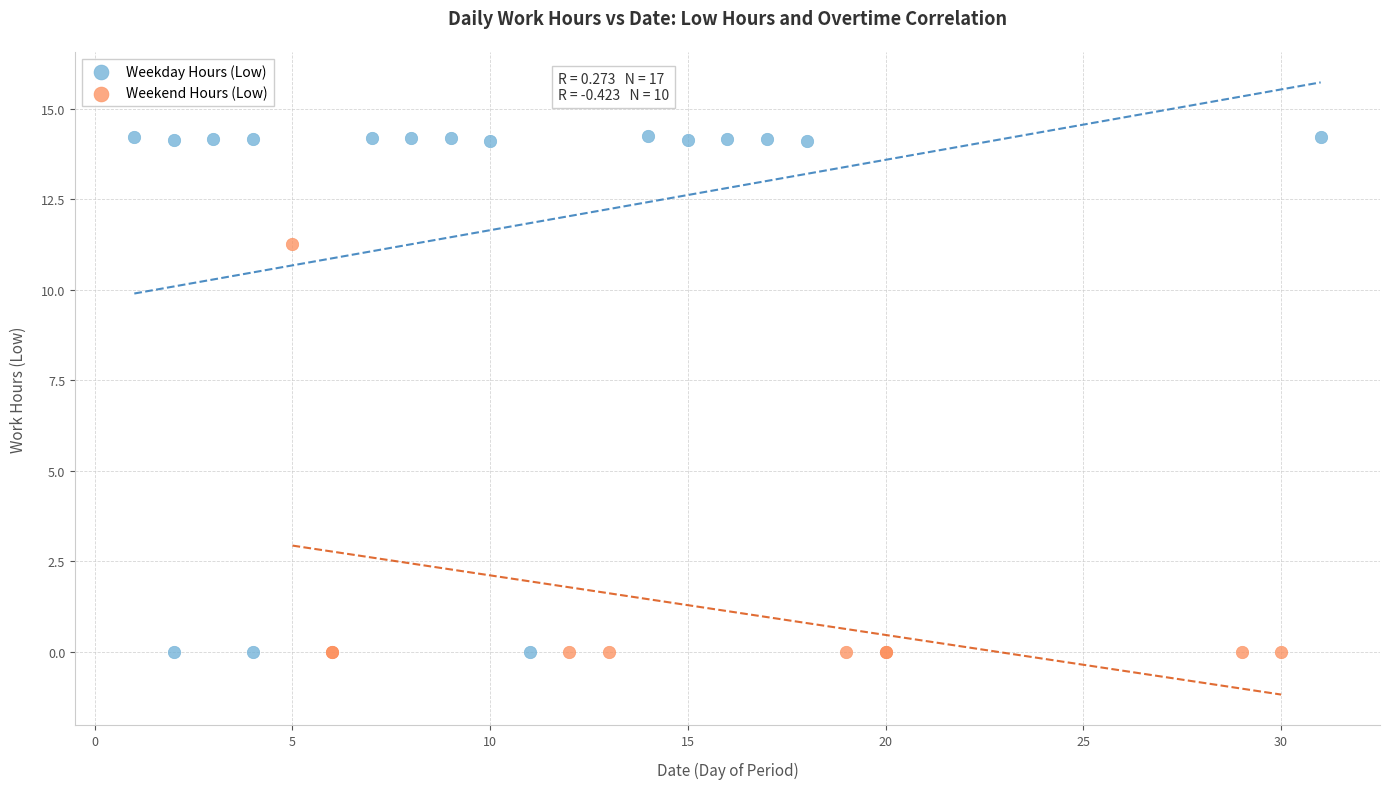

Which series has the widest spread of Y values?

Weekday Hours (Low)